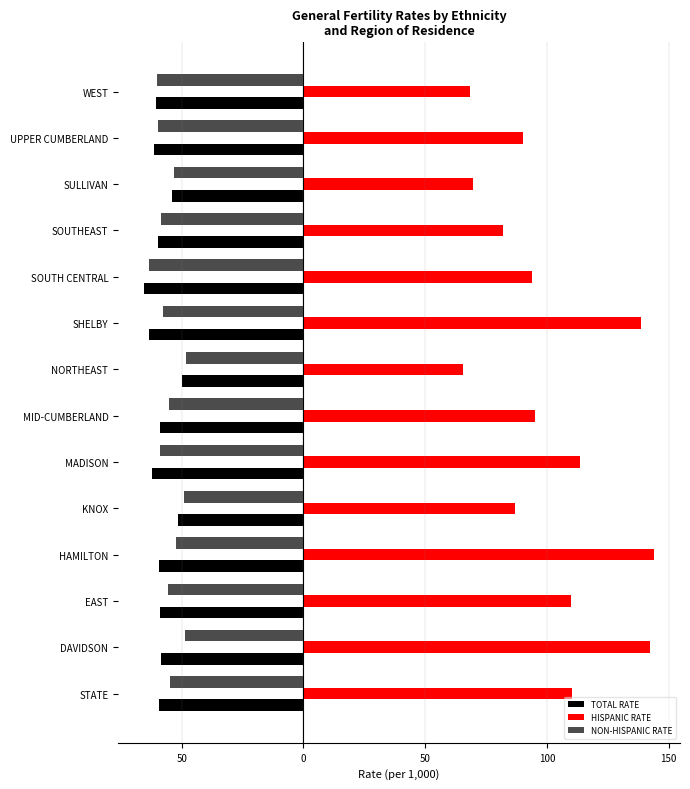

How many series are shown in this chart?

3